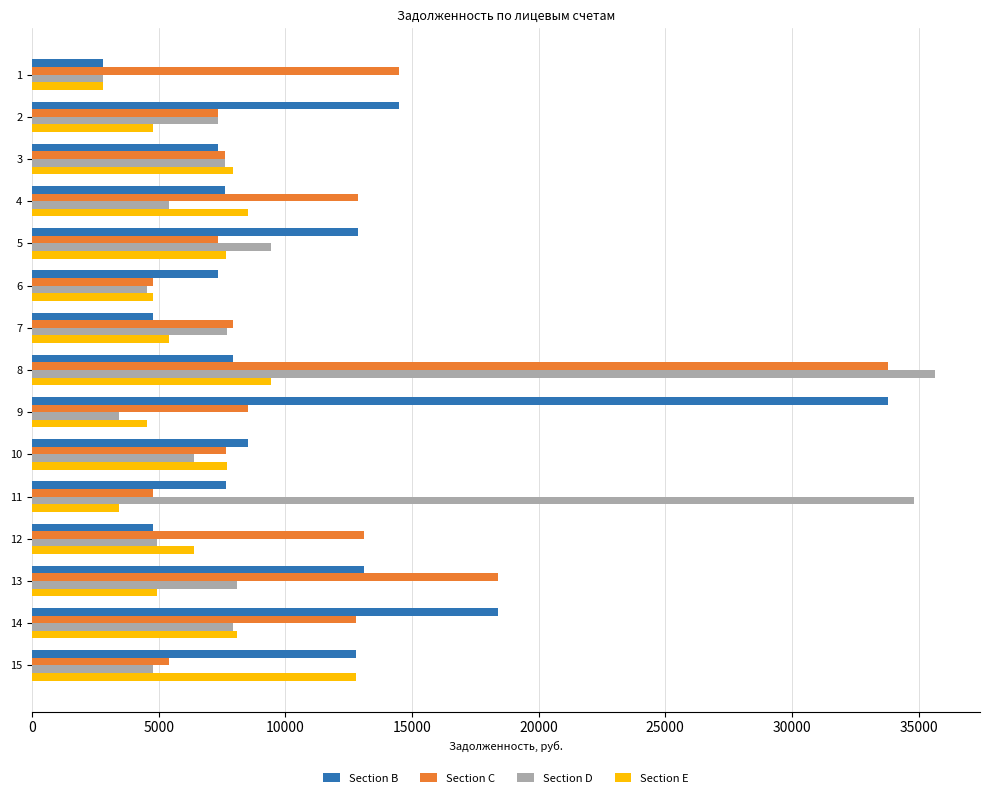

What is the average value of the Section E series?

6609.9